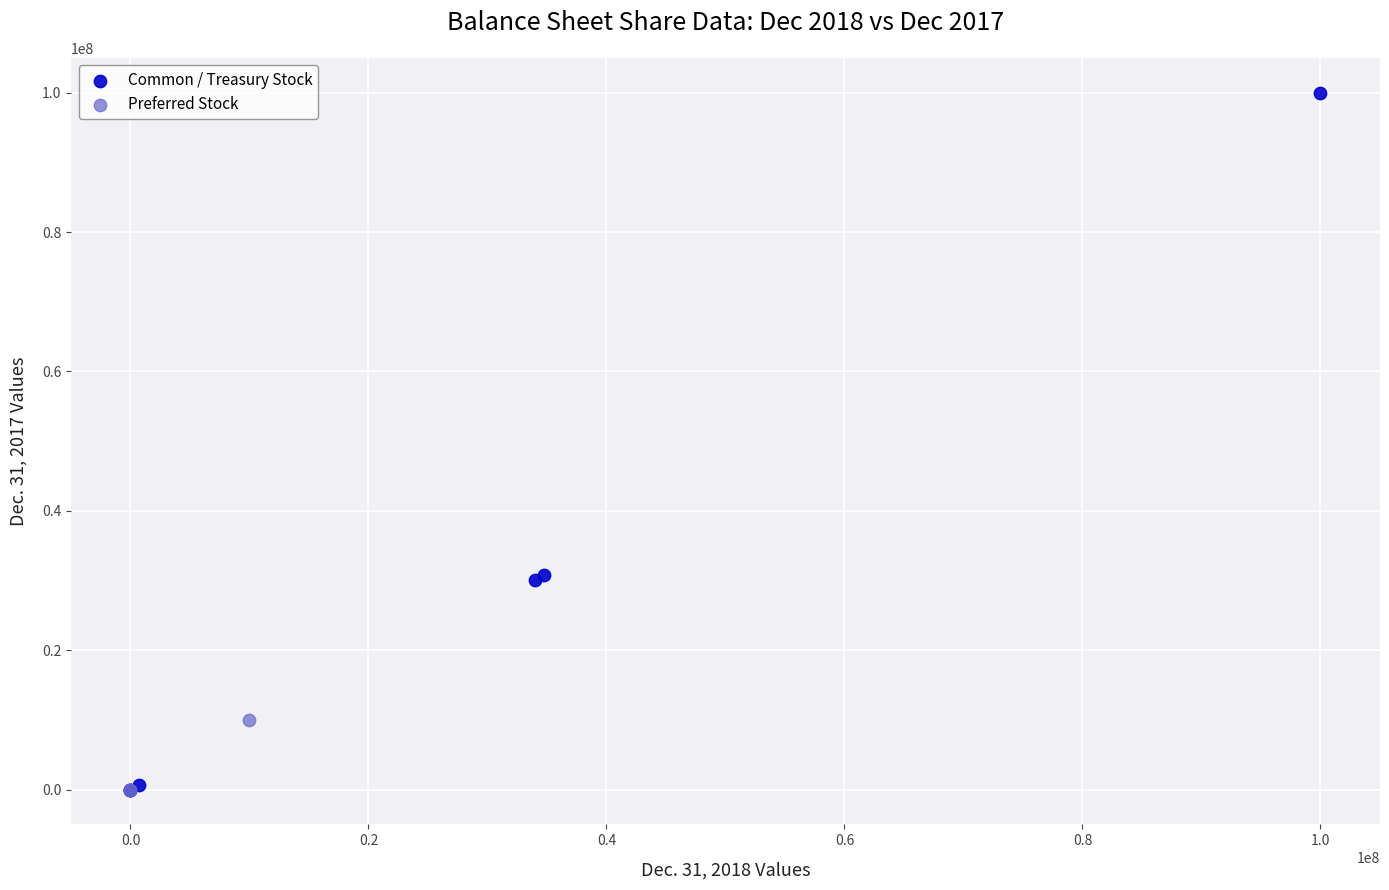

Which series reaches the maximum Y coordinate?

Common / Treasury Stock